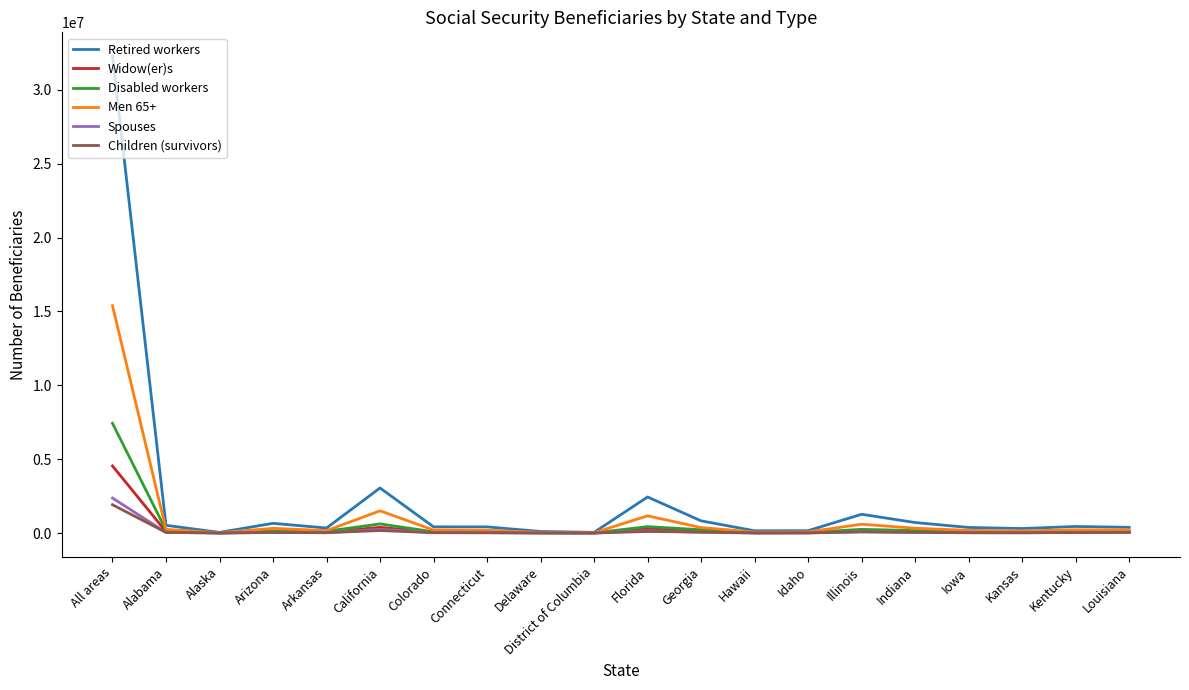

Which series has the largest range (max minus min)?

Retired workers